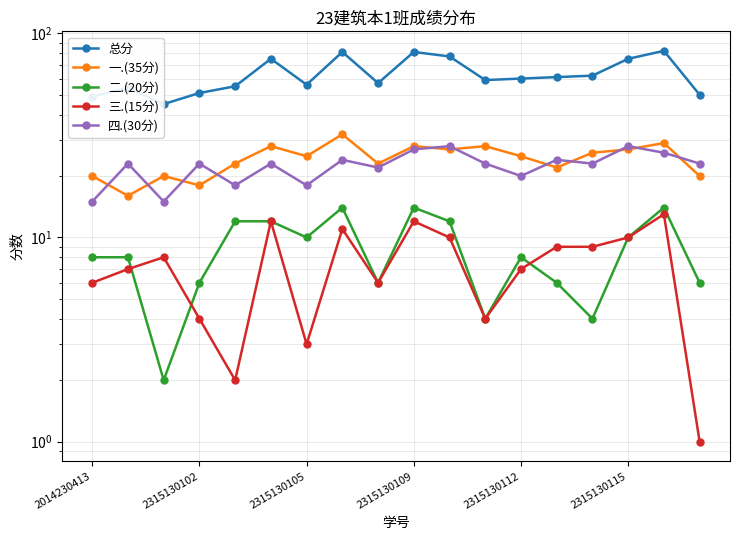

List the series in order of their peak value, highest first.

总分, 一.(35分), 四.(30分), 二.(20分), 三.(15分)